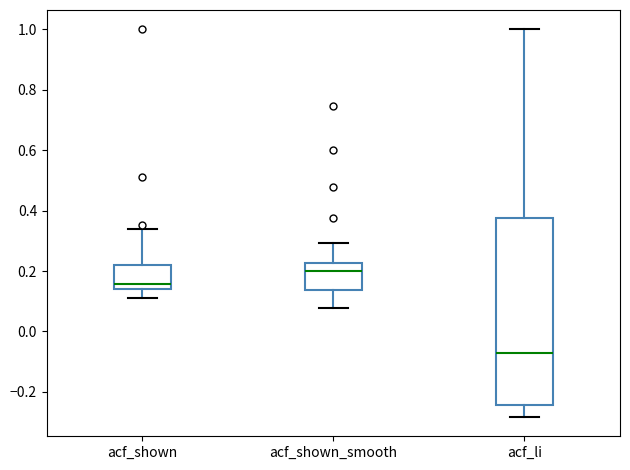

Reading left to right, read every box against the y-axis: the position of its median line, the range the box covers, and the ends of its whiskers. The values are not printed on the chart, so give them approximately, as read against the axis.

acf_shown: median 0.16, box 0.14 to 0.22, whiskers 0.10 to 0.34
acf_shown_smooth: median 0.20, box 0.14 to 0.22, whiskers 0.08 to 0.30
acf_li: median -0.08, box -0.24 to 0.38, whiskers -0.28 to 1.00